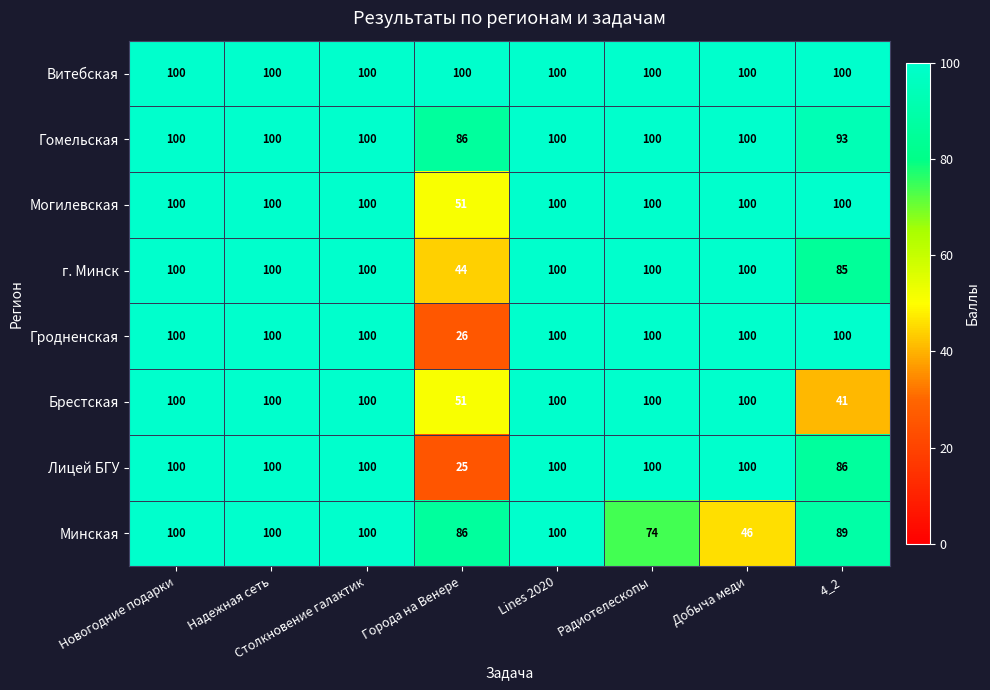

Between Столкновение галактик and 4_2, which series saw the biggest shift?

Брестская